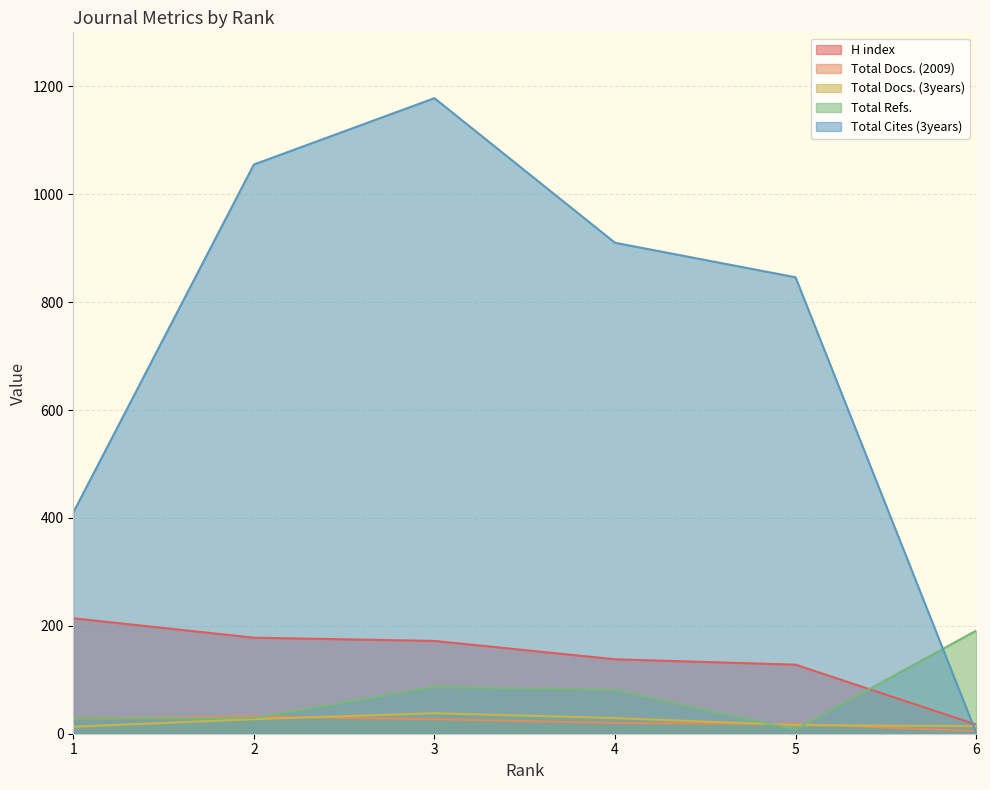

The value of Total Docs. (3years) at 6 is 8. True or false?

False